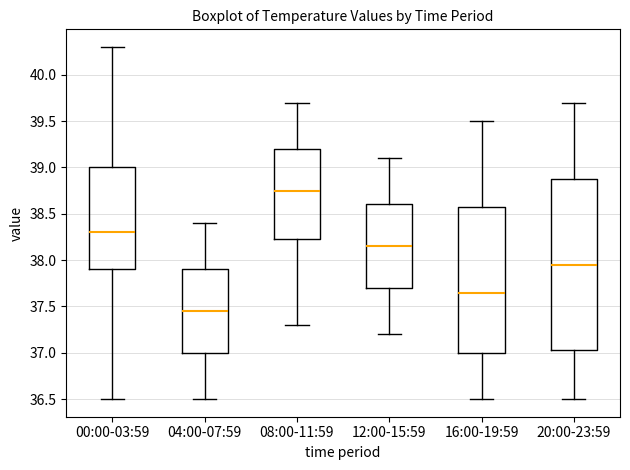

Reading left to right, transcribe this box plot: for each box, give where its median line is, the range the box spans, and where its two whiskers end, as read against the y-axis. The values are not printed on the chart, so give them approximately, as read against the axis.

00:00-03:59: median 38.30, box 37.90 to 39.00, whiskers 36.50 to 40.30
04:00-07:59: median 37.45, box 37.00 to 37.90, whiskers 36.50 to 38.40
08:00-11:59: median 38.75, box 38.25 to 39.20, whiskers 37.30 to 39.70
12:00-15:59: median 38.15, box 37.70 to 38.60, whiskers 37.20 to 39.10
16:00-19:59: median 37.65, box 37.00 to 38.60, whiskers 36.50 to 39.50
20:00-23:59: median 37.95, box 37.05 to 38.90, whiskers 36.50 to 39.70